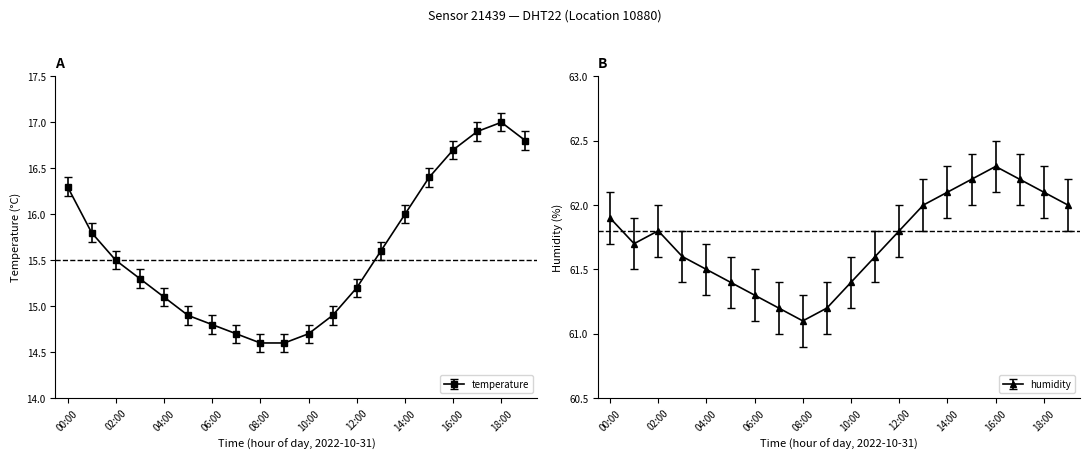

True or false: humidity and temperature cross at least once.

False